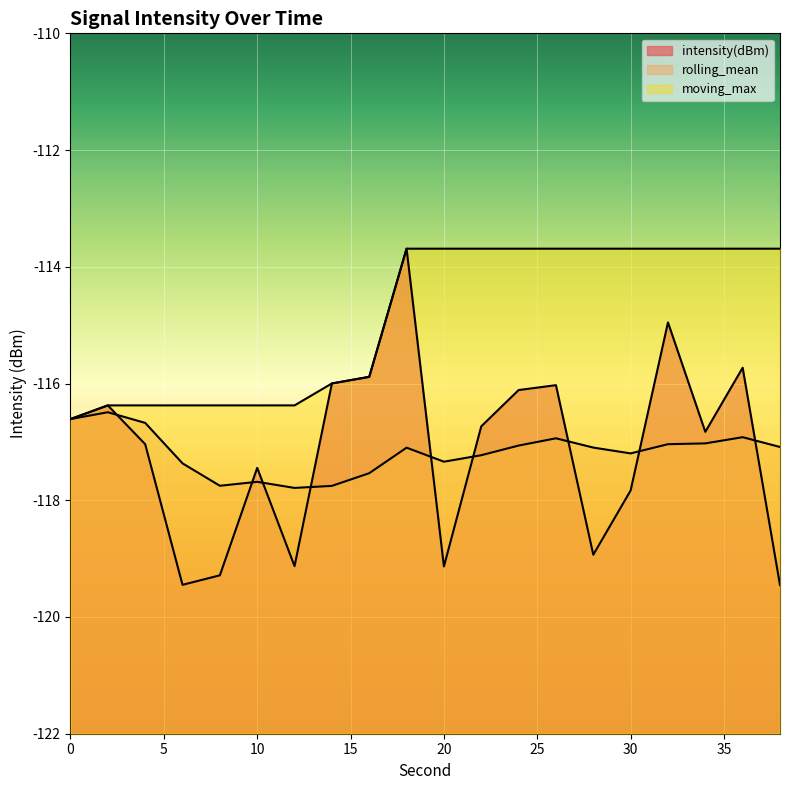

Which has a higher value, 10 or 34?

34